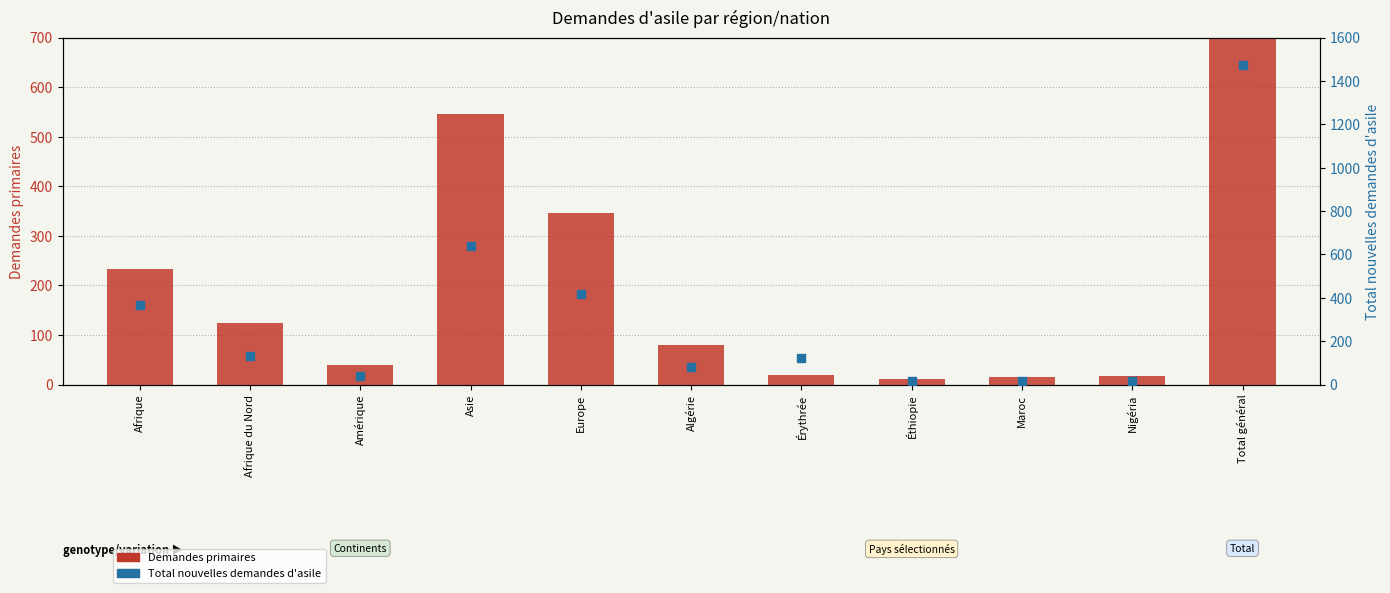

Which series contains the highest Y value?

Total nouvelles demandes d'asile